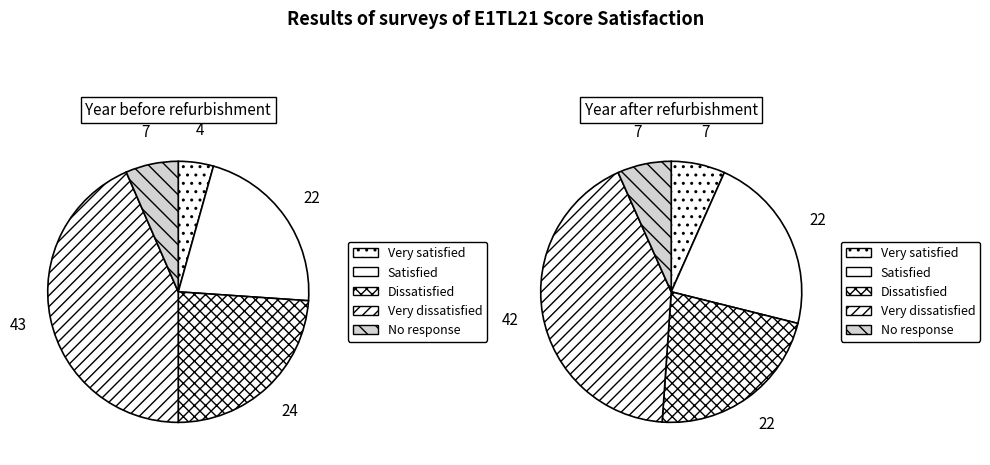

The 15-16 slice represents 24% of the pie. True or false?

False